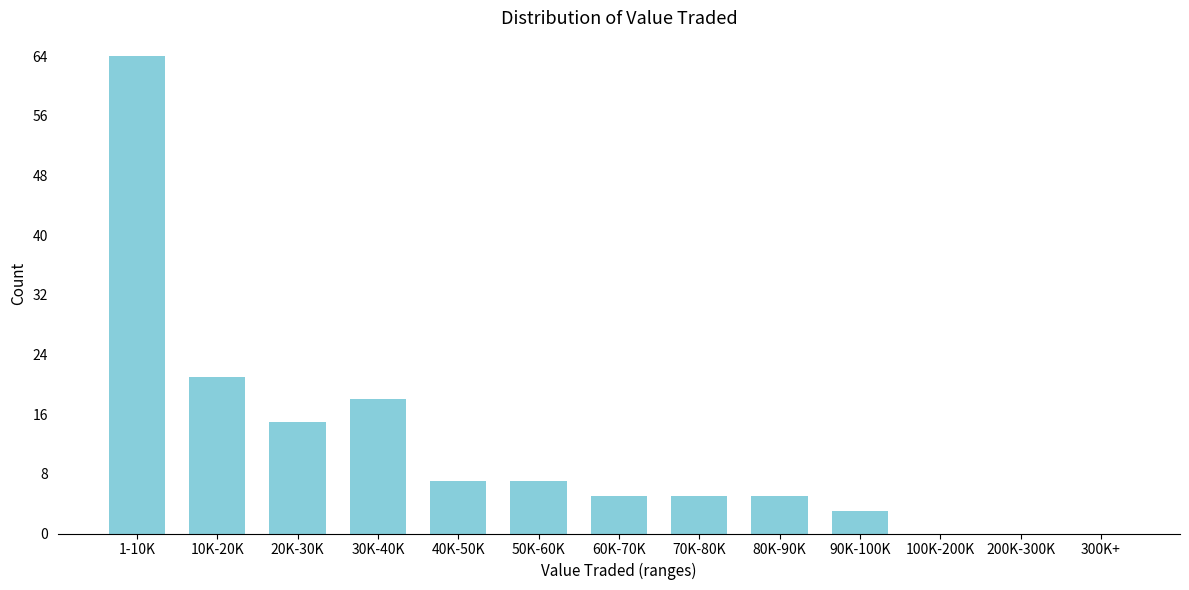

Reading right to left, transcribe all the data shown in this chart.

300K+=0	200K-300K=0	100K-200K=0	90K-100K=3	80K-90K=5	70K-80K=5	60K-70K=5	50K-60K=7	40K-50K=7	30K-40K=18	20K-30K=15	10K-20K=21	1-10K=64